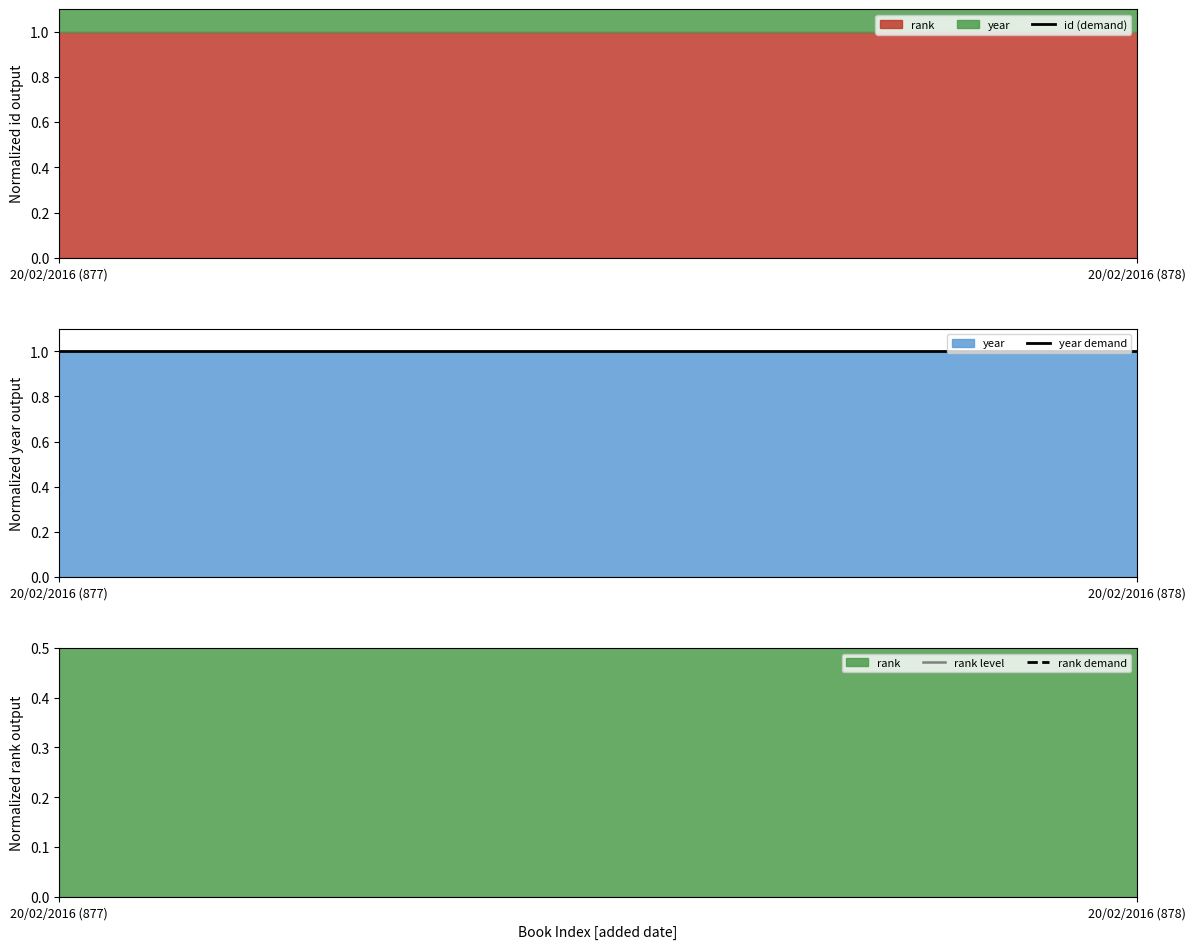

Reading left to right, what are all the values shown in this chart?

id (demand): 1.5	1.5
year demand: 1.0	1.0
rank level: 1.0	1.0
rank demand: 1.1	1.1